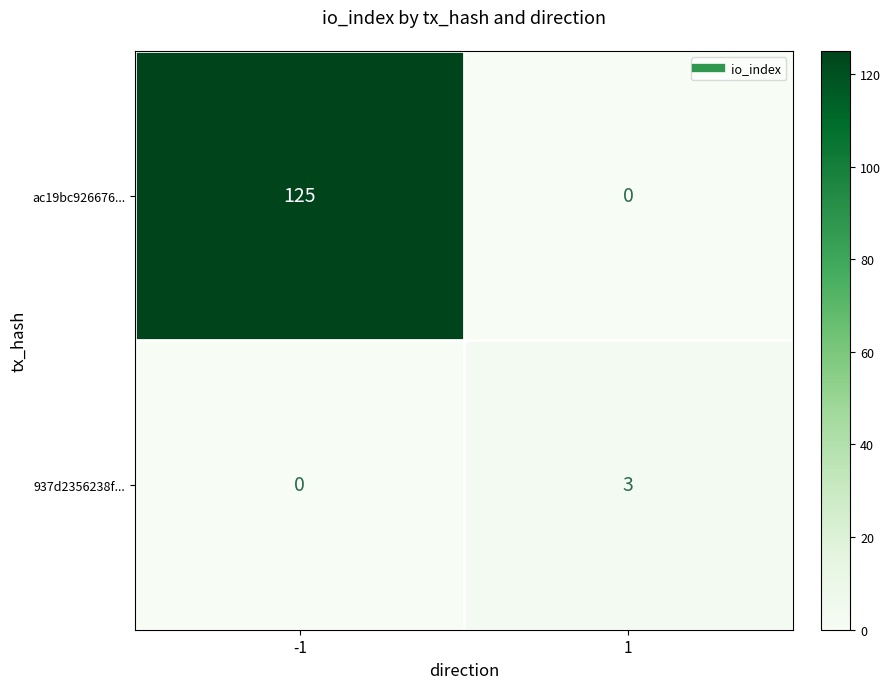

What is the greatest value displayed?

125